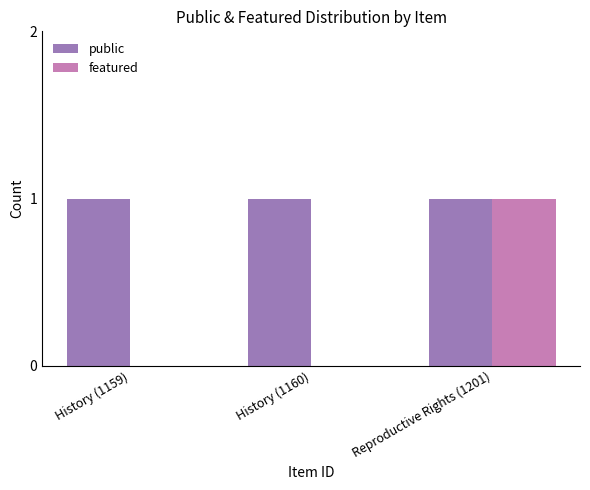

The featured series shows 1 at Reproductive Rights (1201). True or false?

True